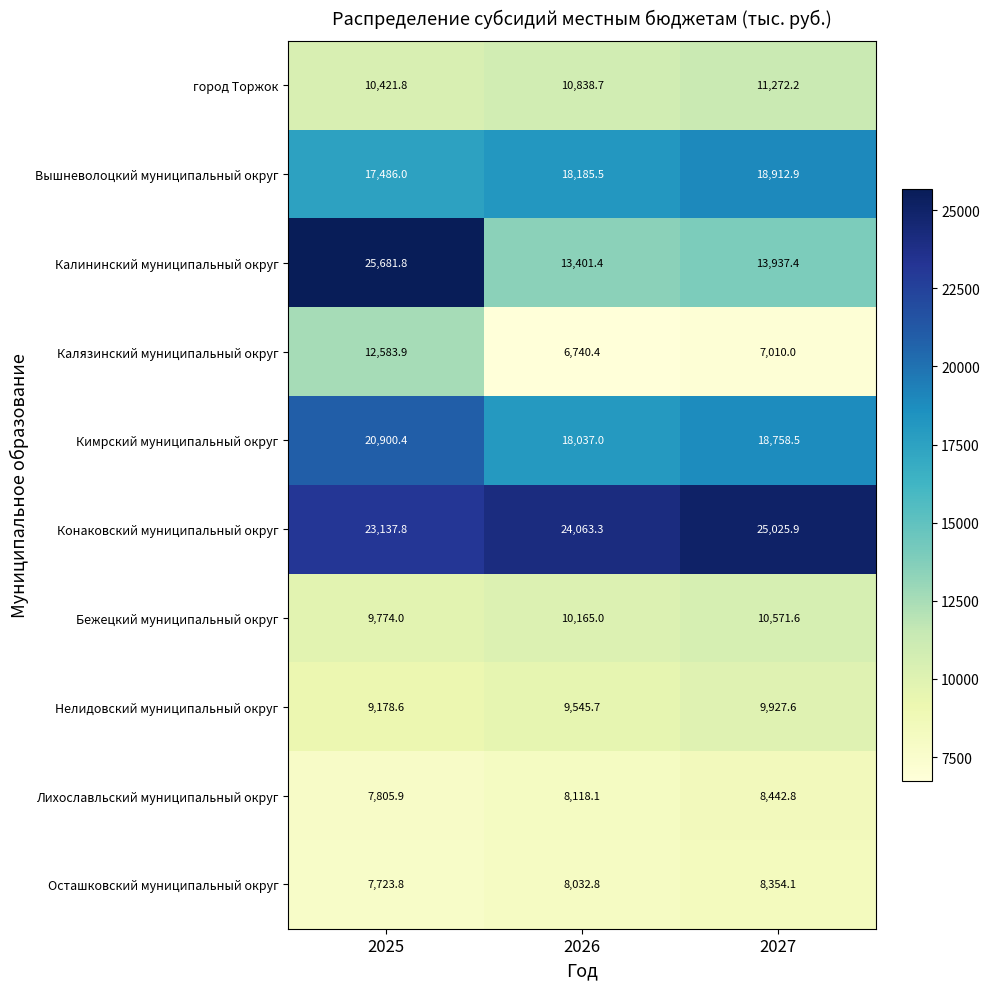

What is the sum of all Лихославльский муниципальный округ values?

24366.8